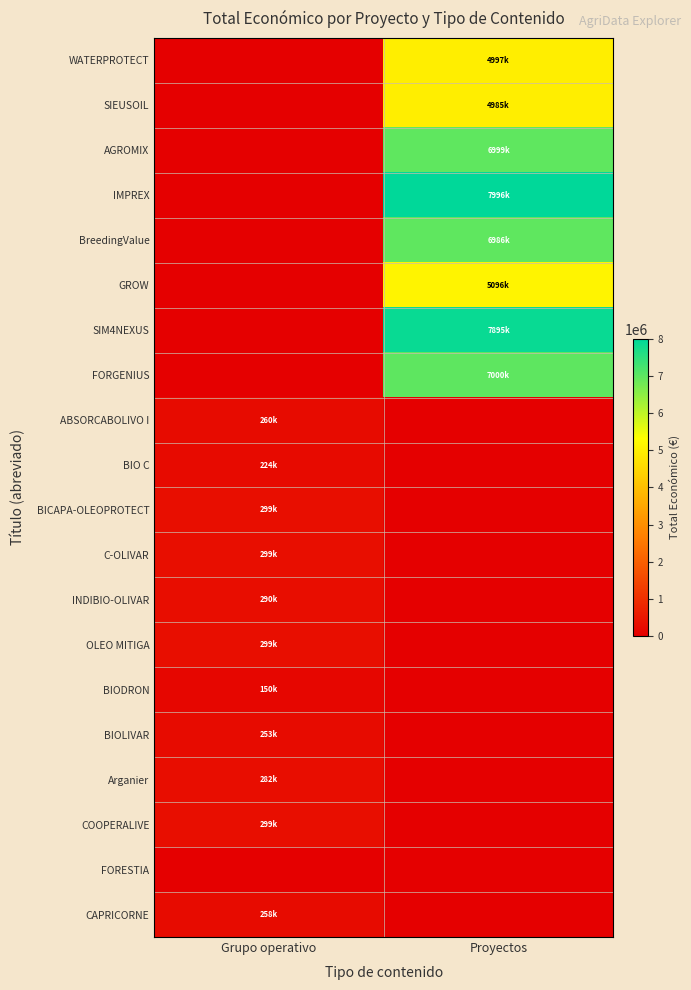

At which category is the sum across all series the highest?

Proyectos